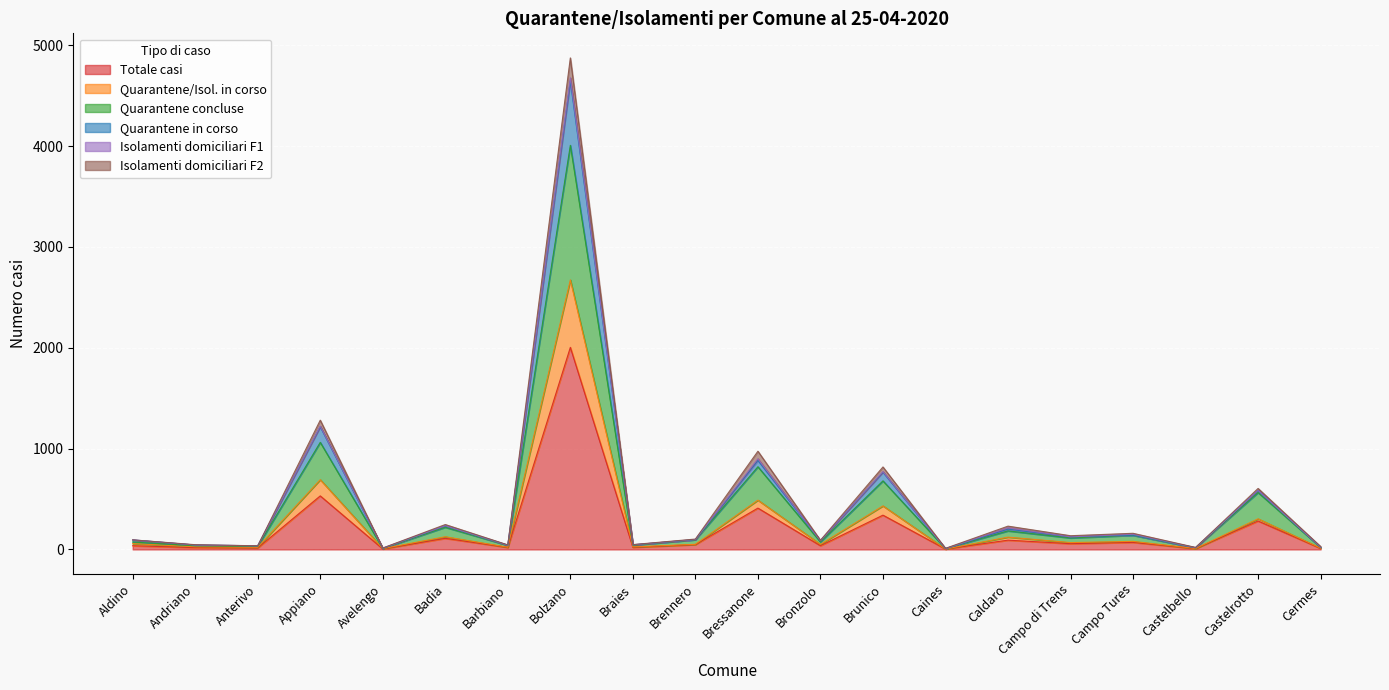

List the labels in order of Isolamenti domiciliari F2 value, largest first.

Bolzano, Appiano, Bressanone, Brunico, Castelrotto, Badia, Caldaro, Campo Tures, Campo di Trens, Brennero, Aldino, Bronzolo, Braies, Andriano, Barbiano, Anterivo, Cermes, Castelbello, Avelengo, Caines